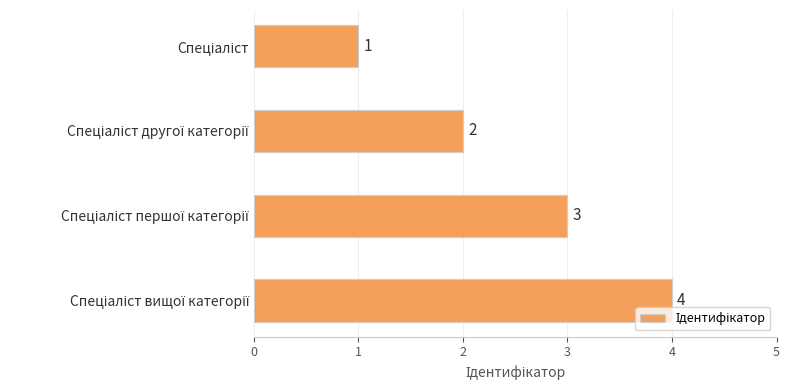

What is the value of the 3rd bar from the top?

3